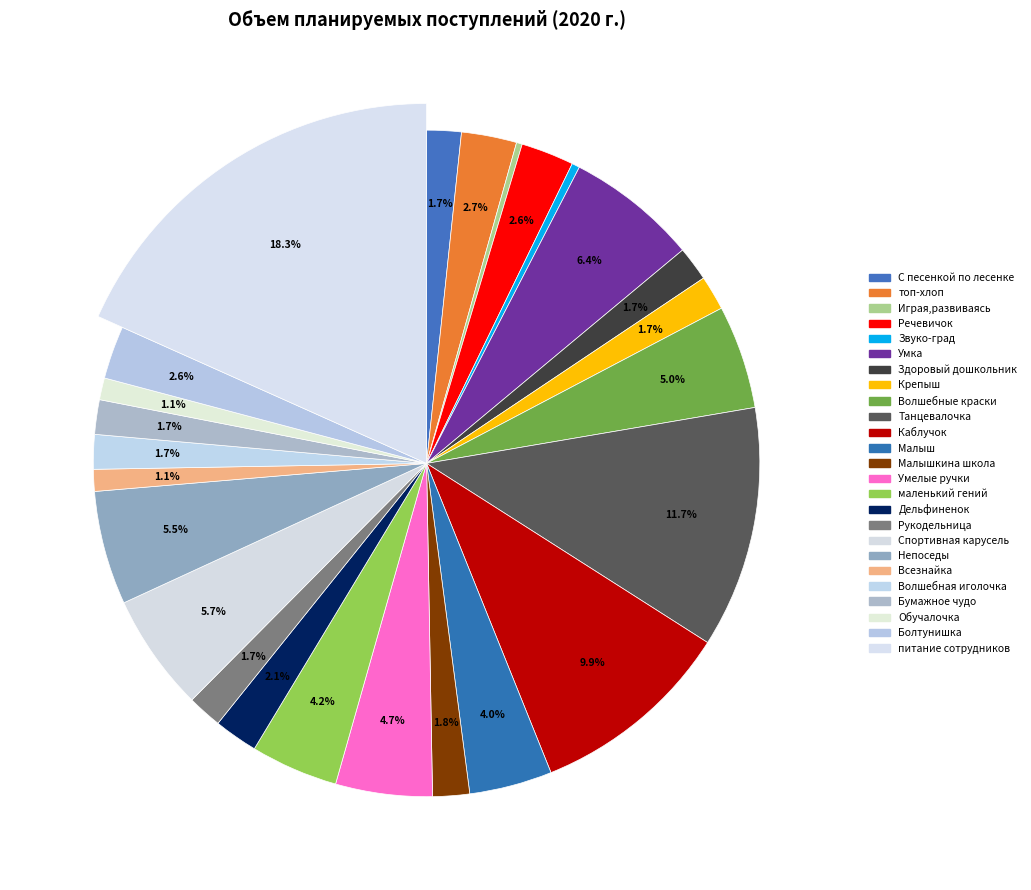

To the nearest percent, what portion does Танцевалочка represent?

12%